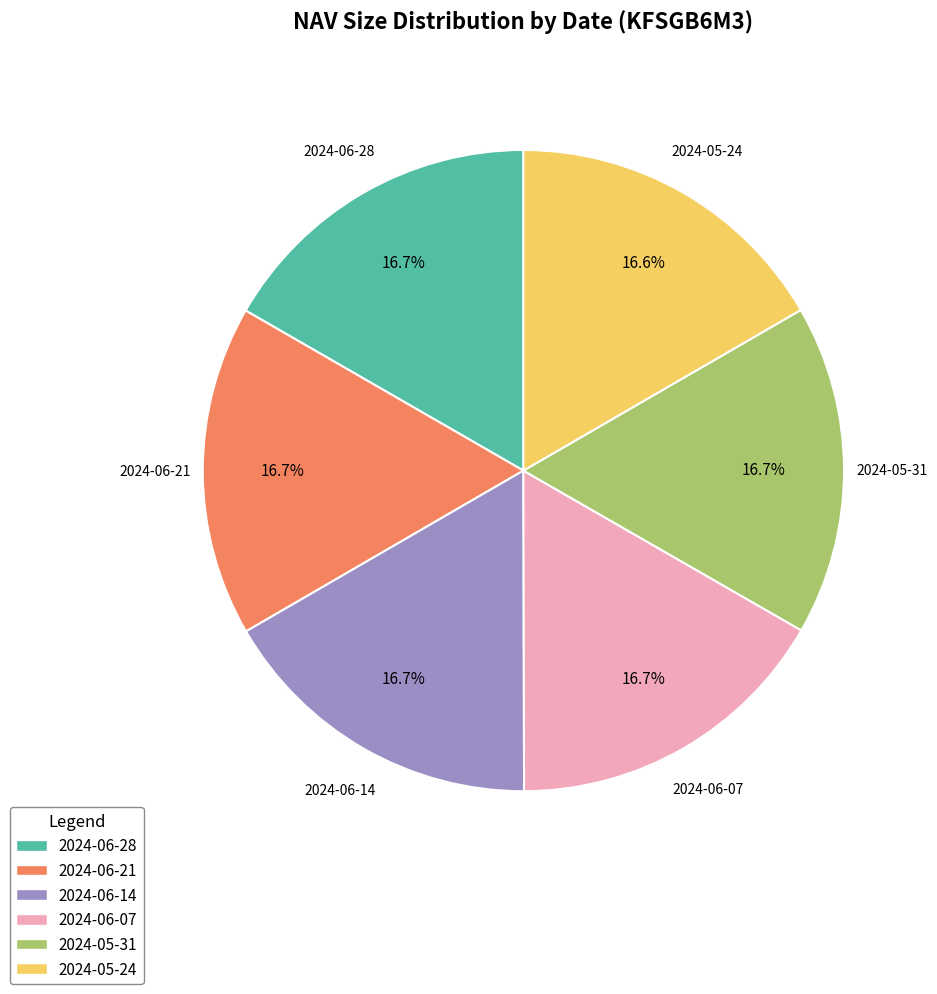

Do 2024-06-21 and 2024-05-31 together represent more than half of the pie?

No